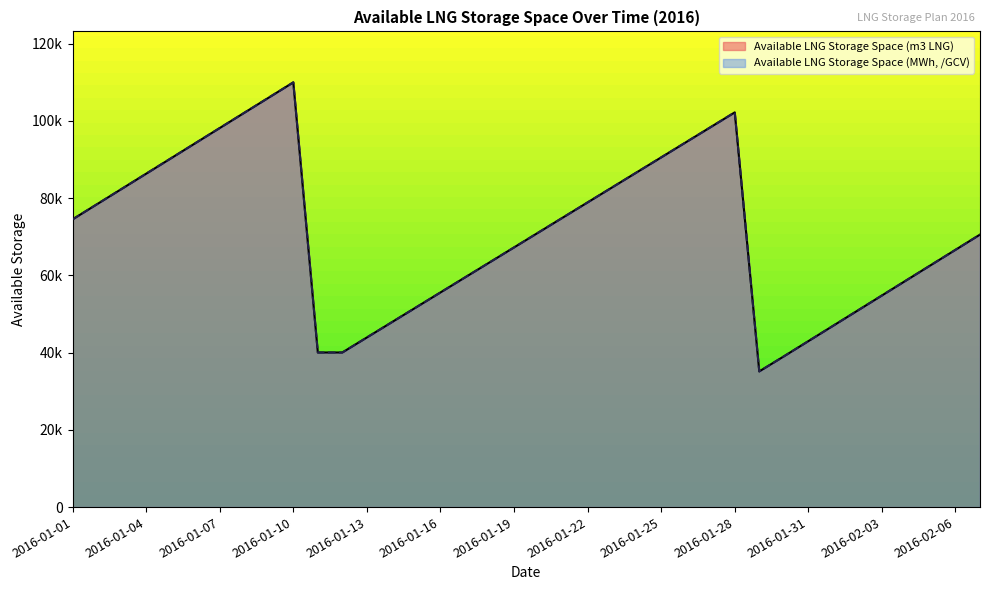

Which series has the widest spread of values?

Available LNG Storage Space (m3 LNG)